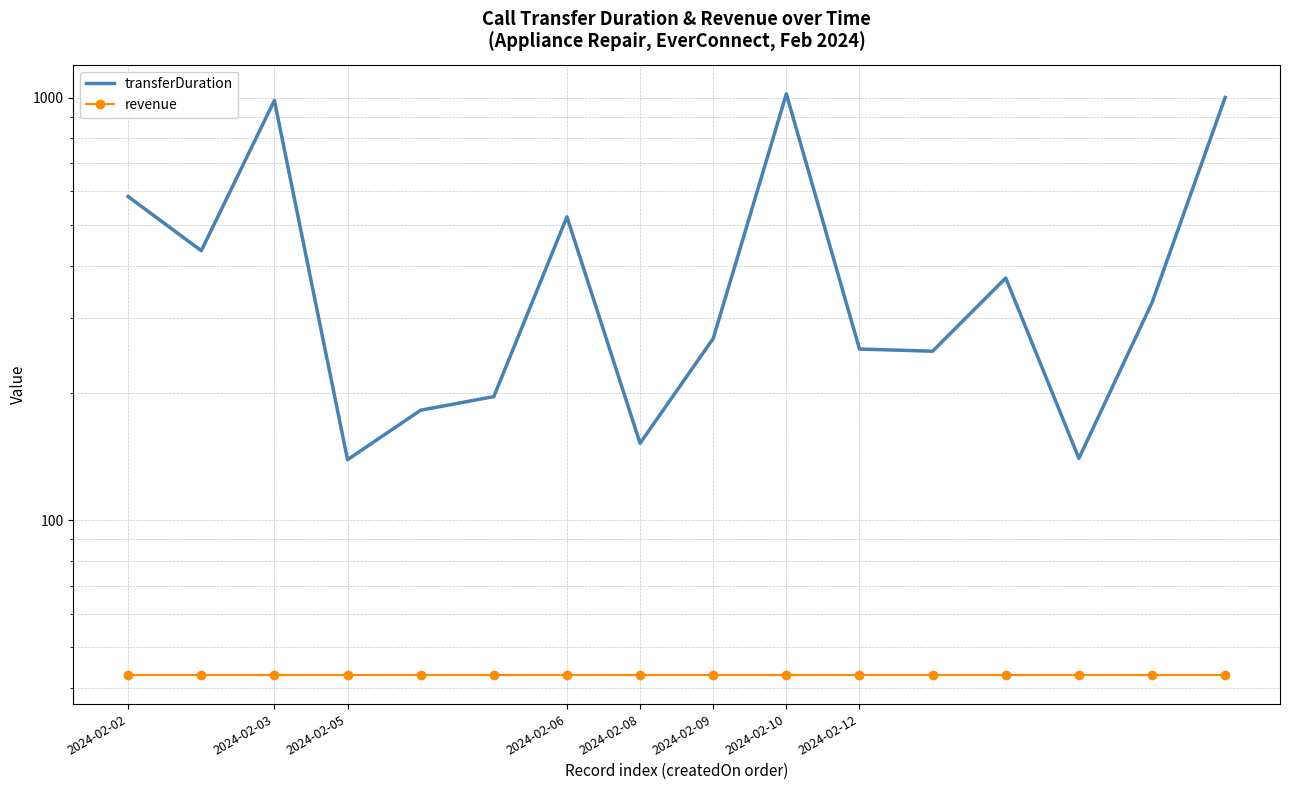

Between 2024-02-08 and 2024-02-02, which is larger?

2024-02-02